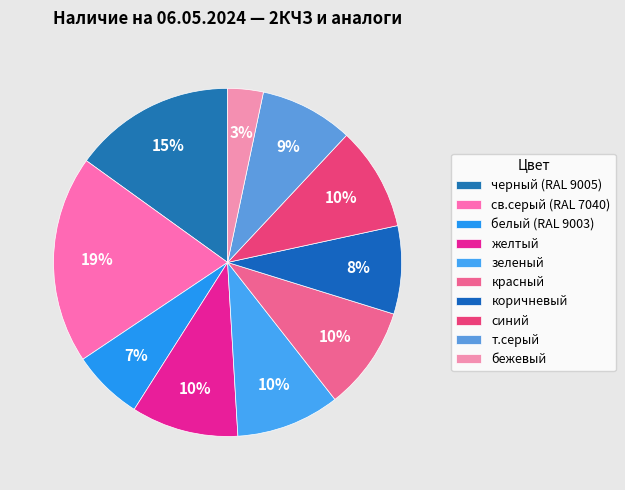

Rank the categories by value from lowest to highest.

бежевый, белый (RAL 9003), коричневый, т.серый, зеленый, красный, синий, желтый, черный (RAL 9005), св.серый (RAL 7040)